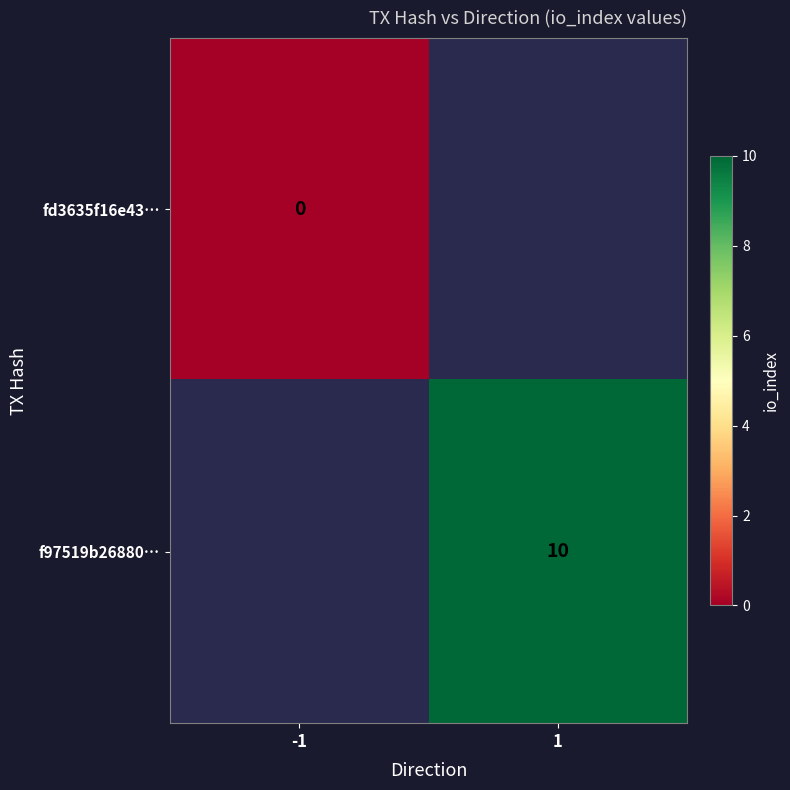

Between -1 and 1, which is larger?

1